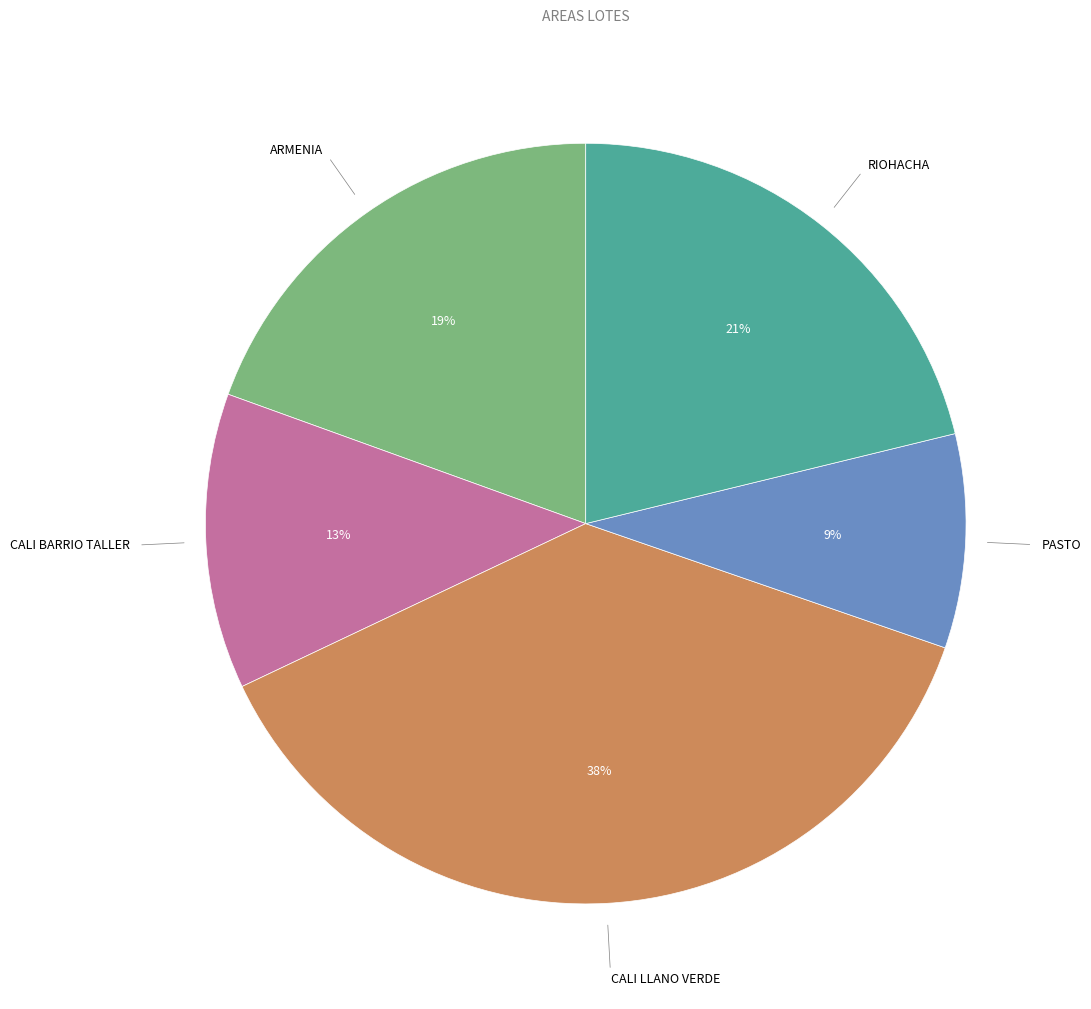

Is the sum of ARMENIA and CALI LLANO VERDE greater than half?

Yes